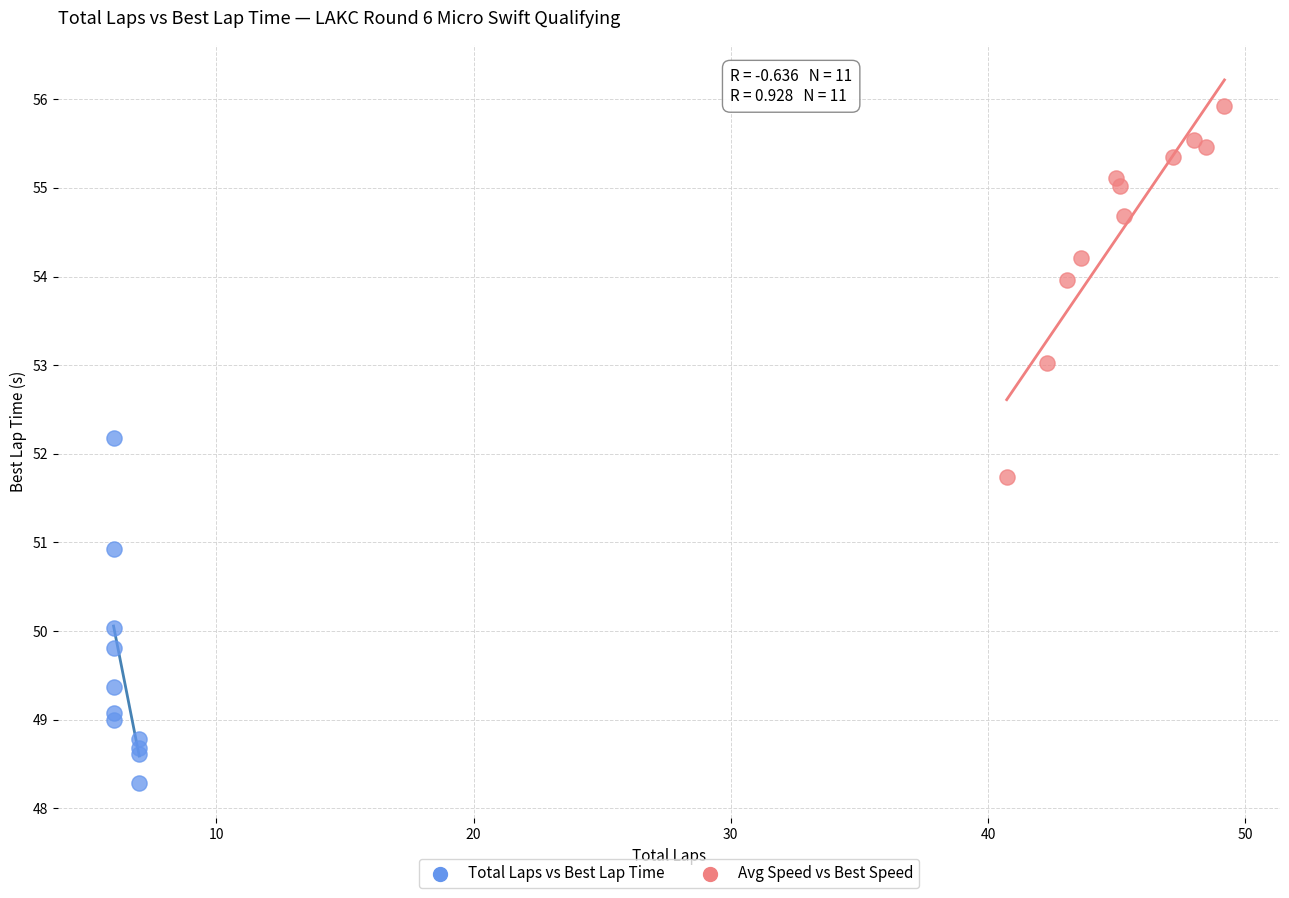

What are all the series names shown in the legend?

Total Laps vs Best Lap Time, Avg Speed vs Best Speed